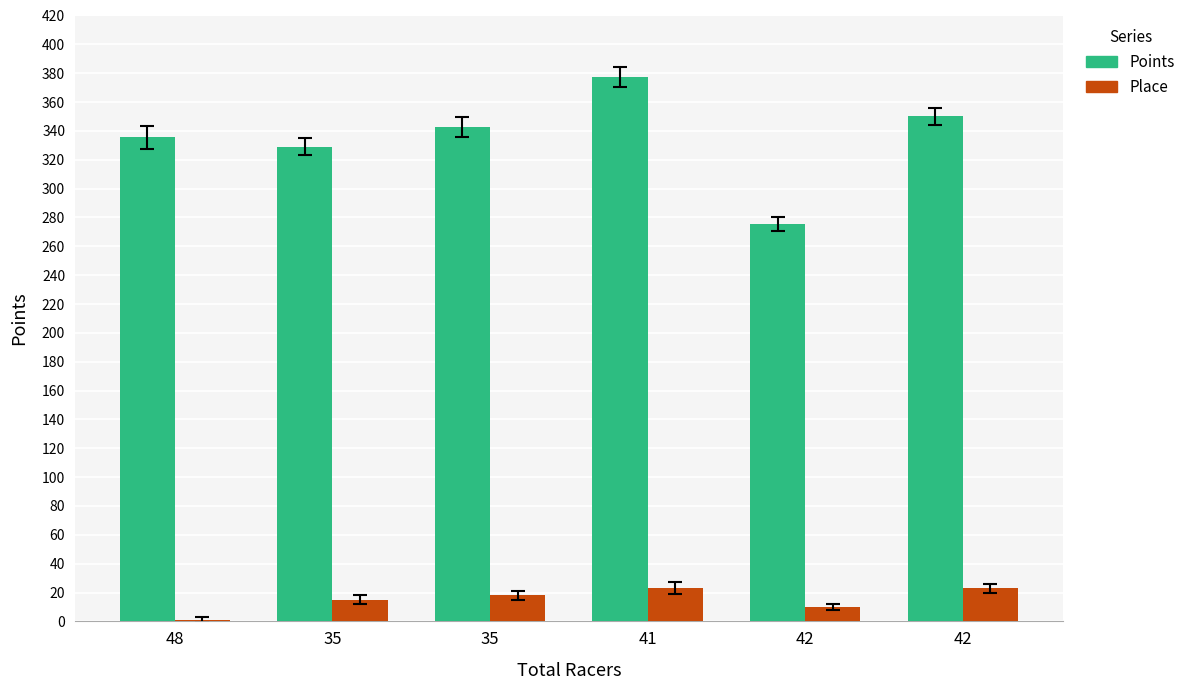

What are all the series names shown in the legend?

Points, Place